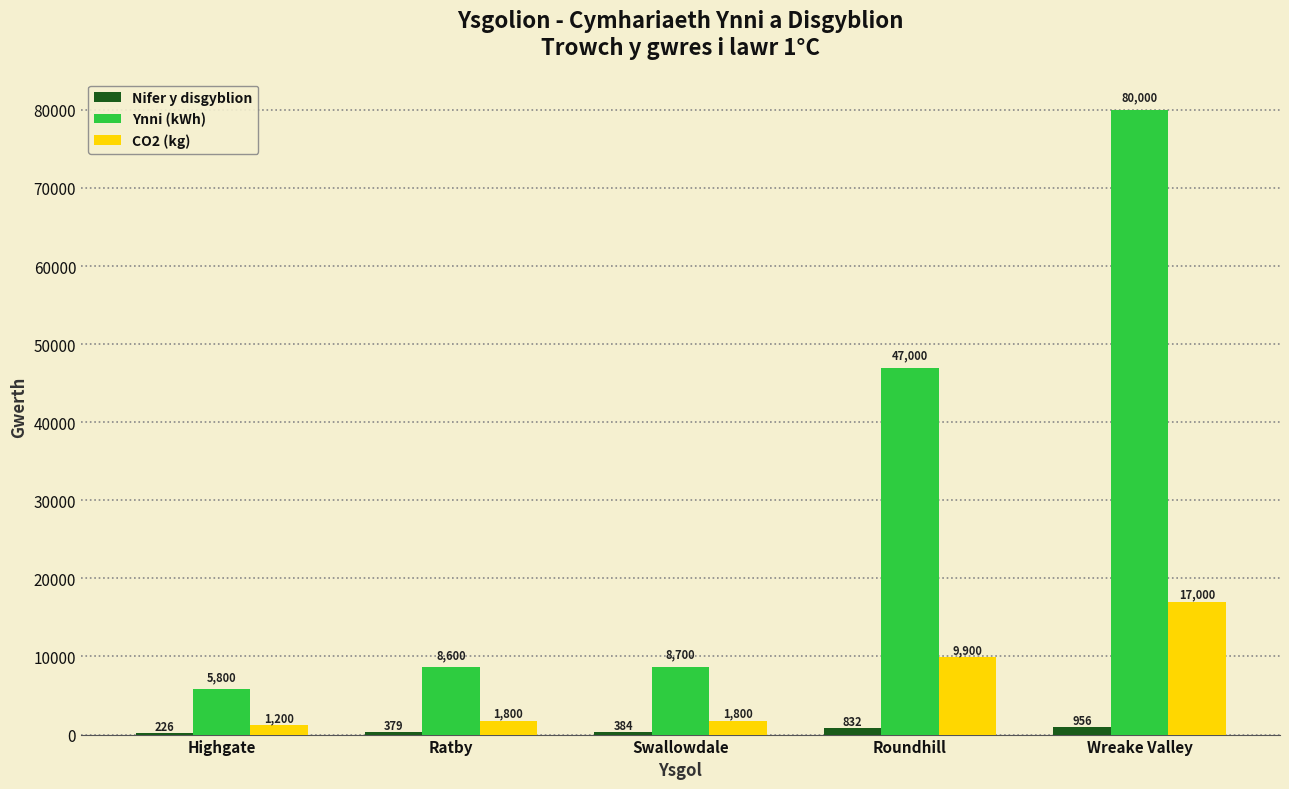

True or false: Nifer y disgyblion has a value of 832 at Roundhill.

True